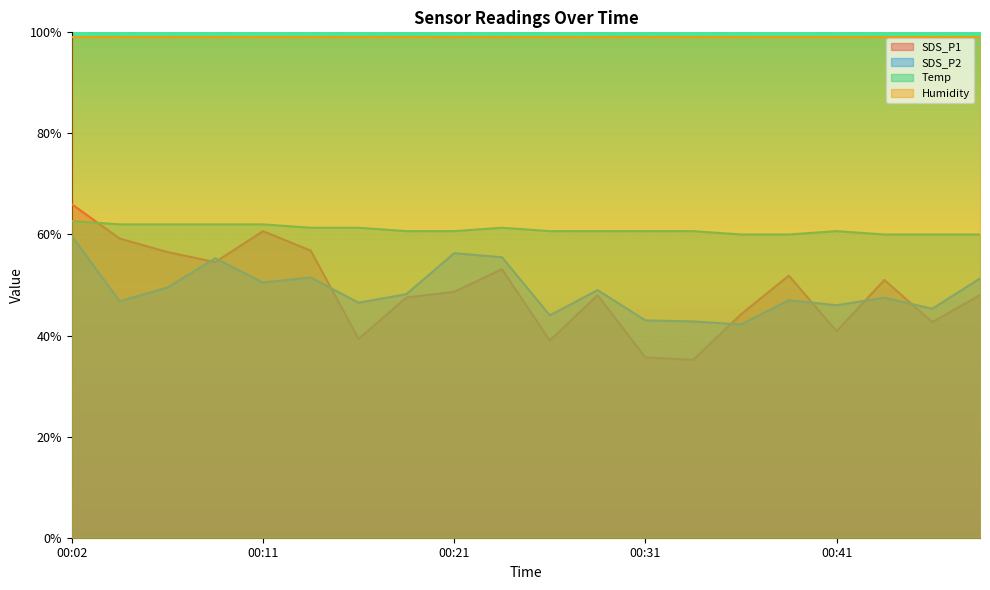

True or false: SDS_P1 has more than 2 points higher than both neighbors.

True